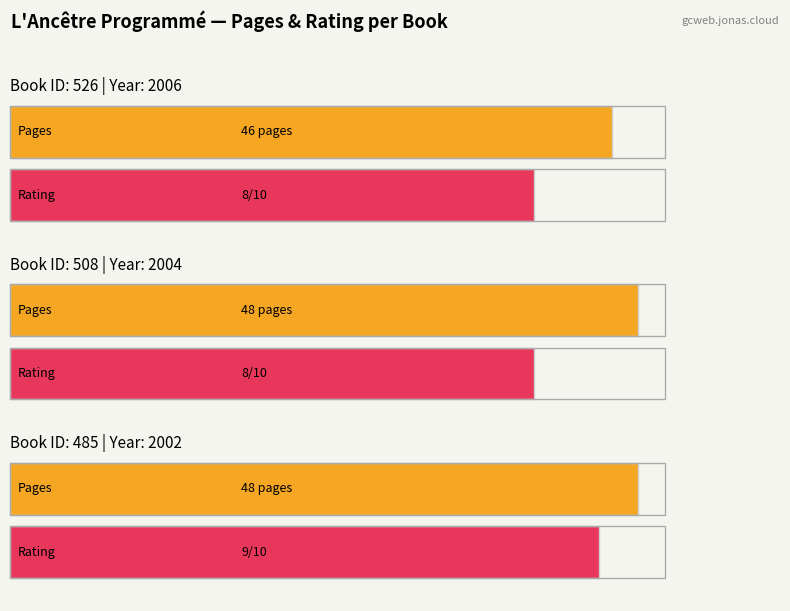

What is the total value across all series at 526?

54